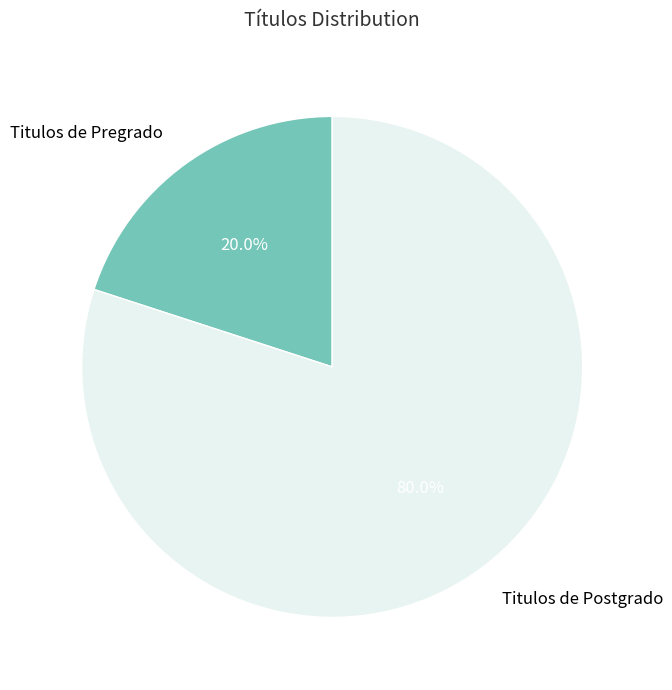

Between Titulos de Pregrado and Titulos de Postgrado, which is larger?

Titulos de Postgrado